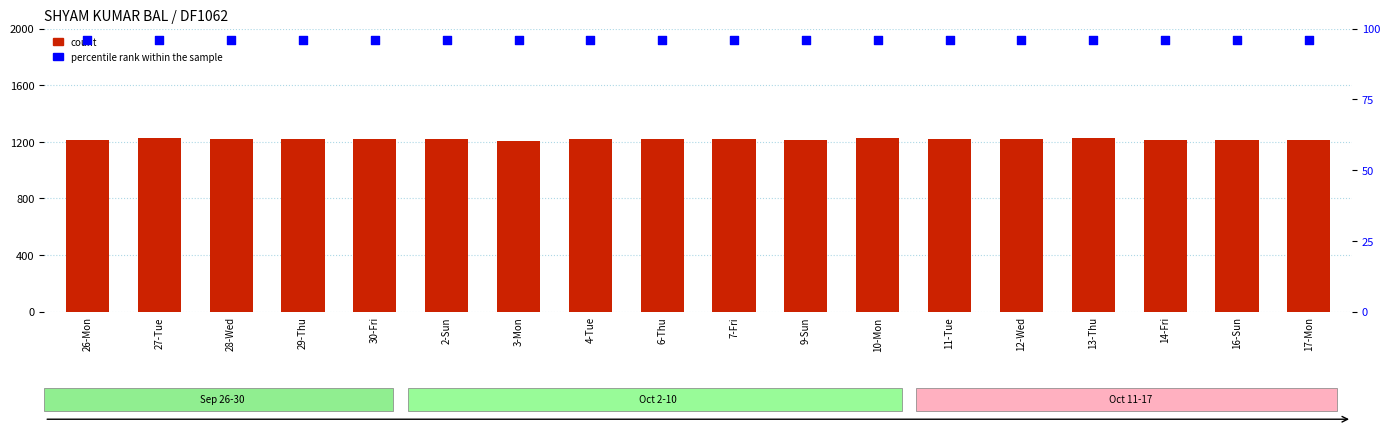

Which series reaches the minimum Y coordinate?

percentile rank within the sample